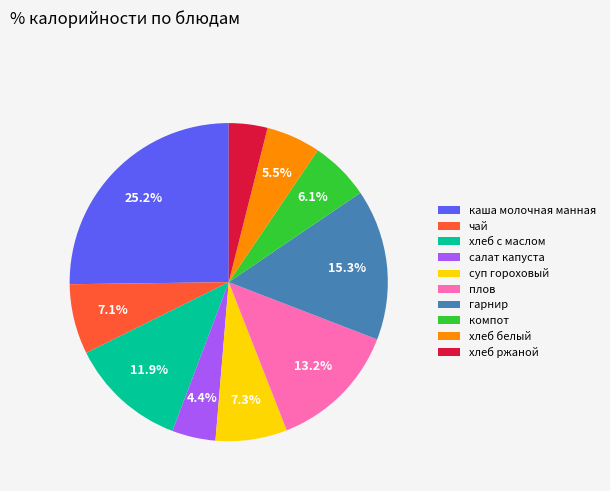

Is there a majority slice in this chart?

No